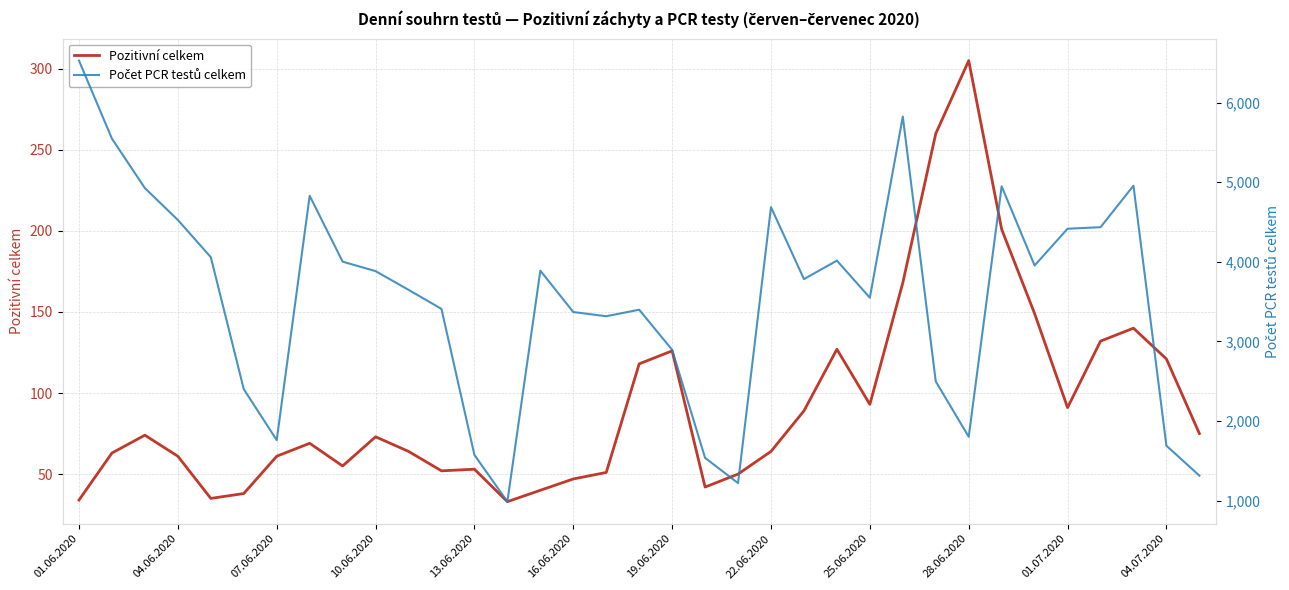

Is it true that Pozitivní celkem equals 73 at 10.06.2020?

True